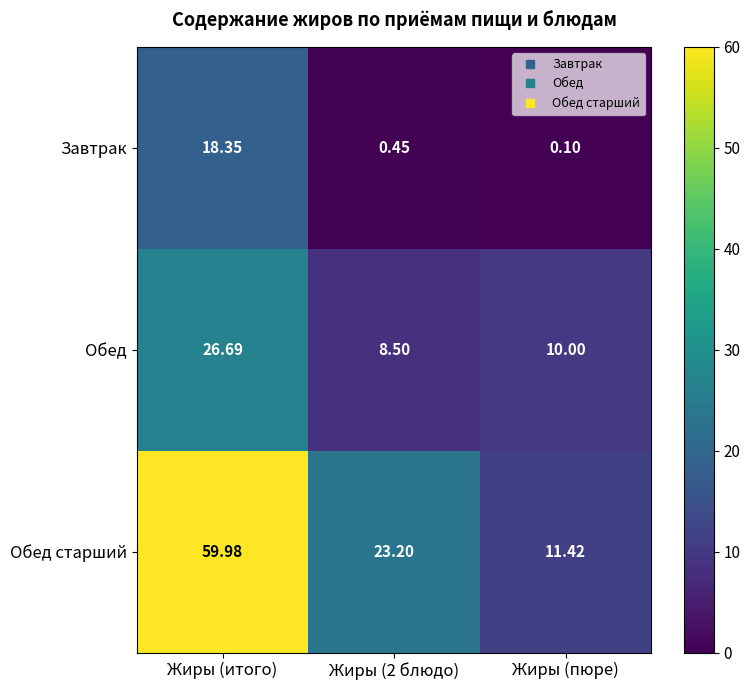

How many series are shown in this chart?

3